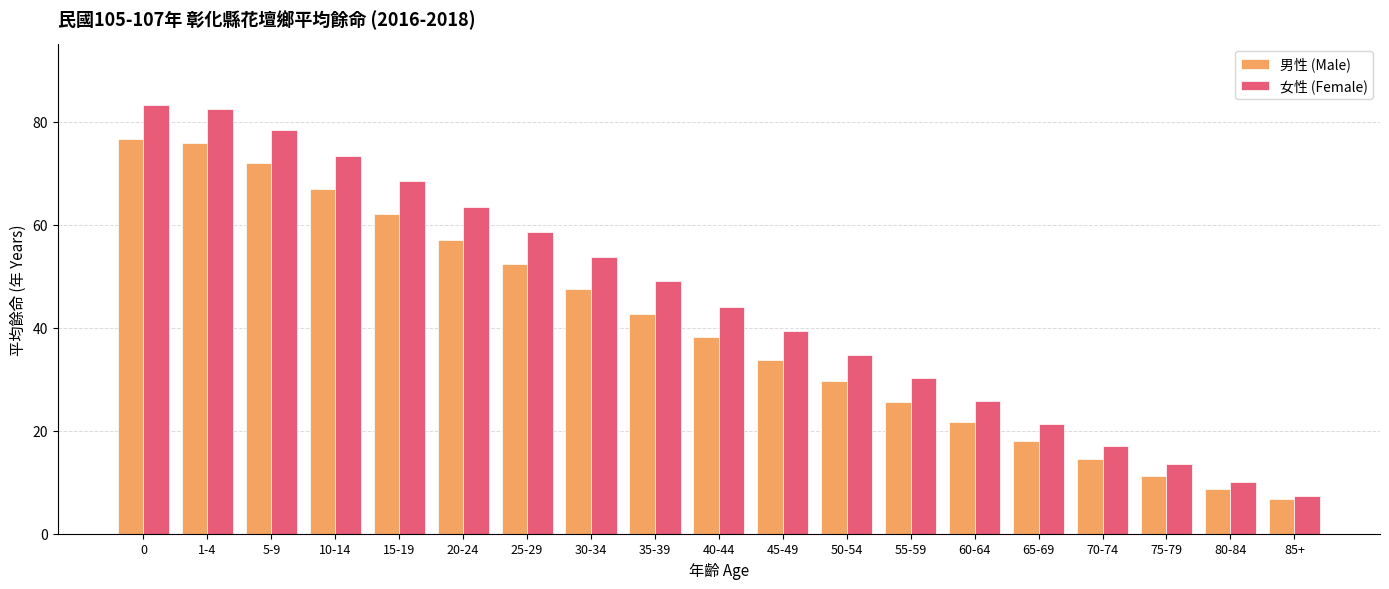

Which series has the largest range (max minus min)?

女性 (Female)